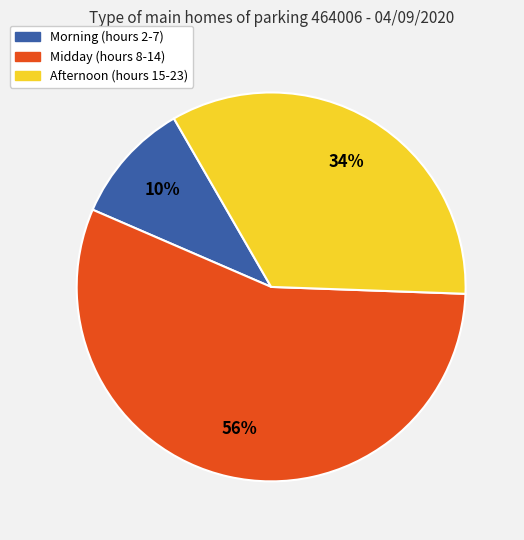

Does any single category account for the majority?

Yes